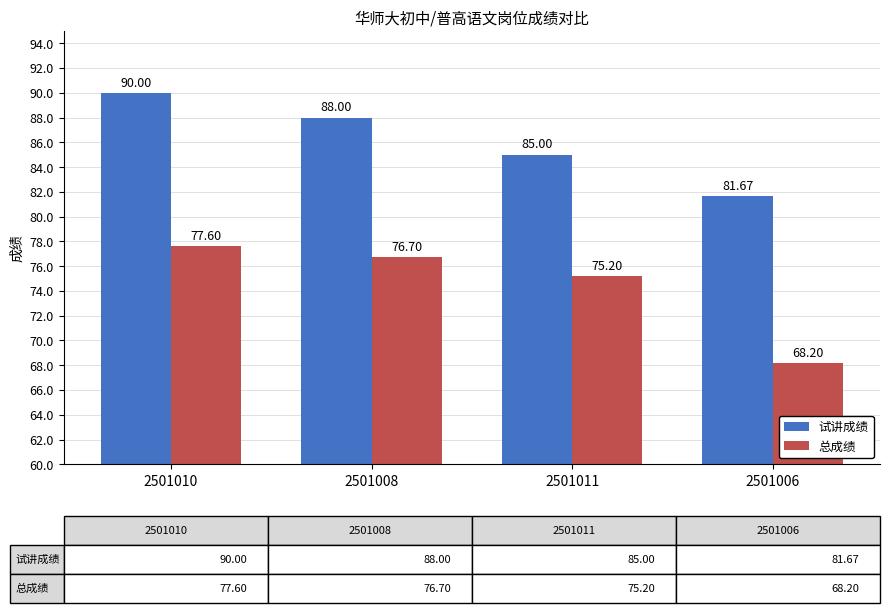

The value of 总成绩 at 2501006 is 68.2. True or false?

True